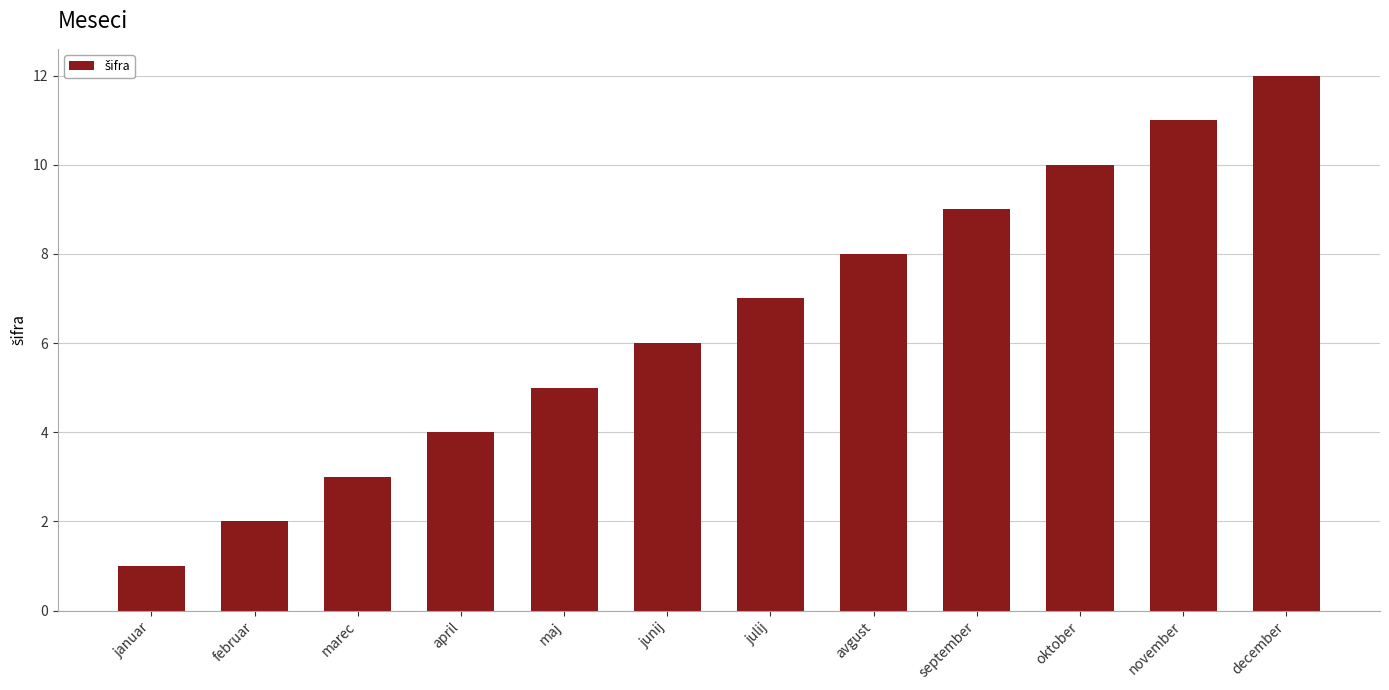

The value at april is 5. True or false?

False